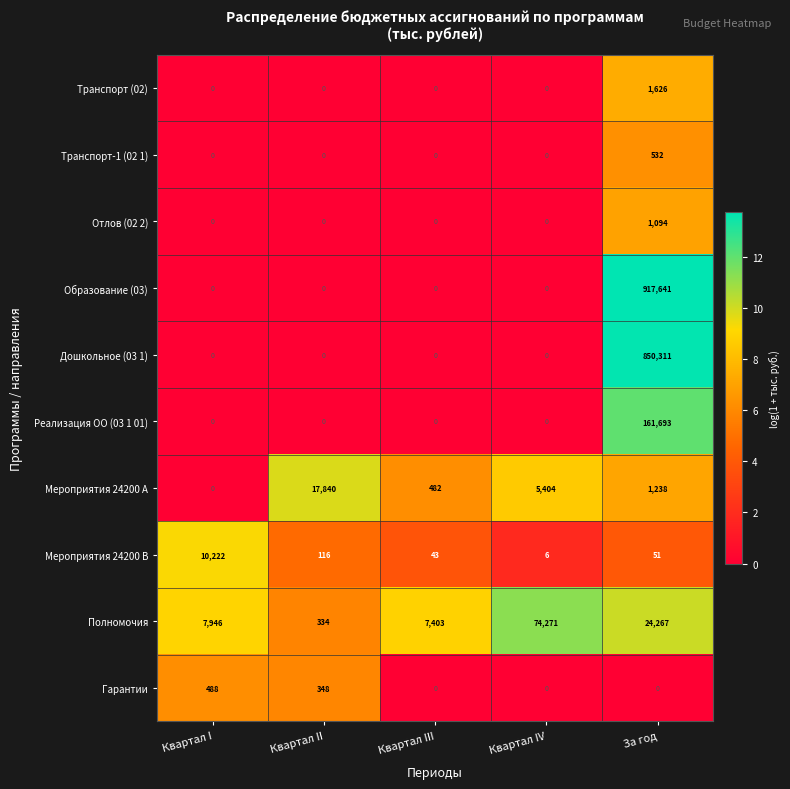

What is the difference between the second highest and second lowest values in the Мероприятия 24200 B series?

73